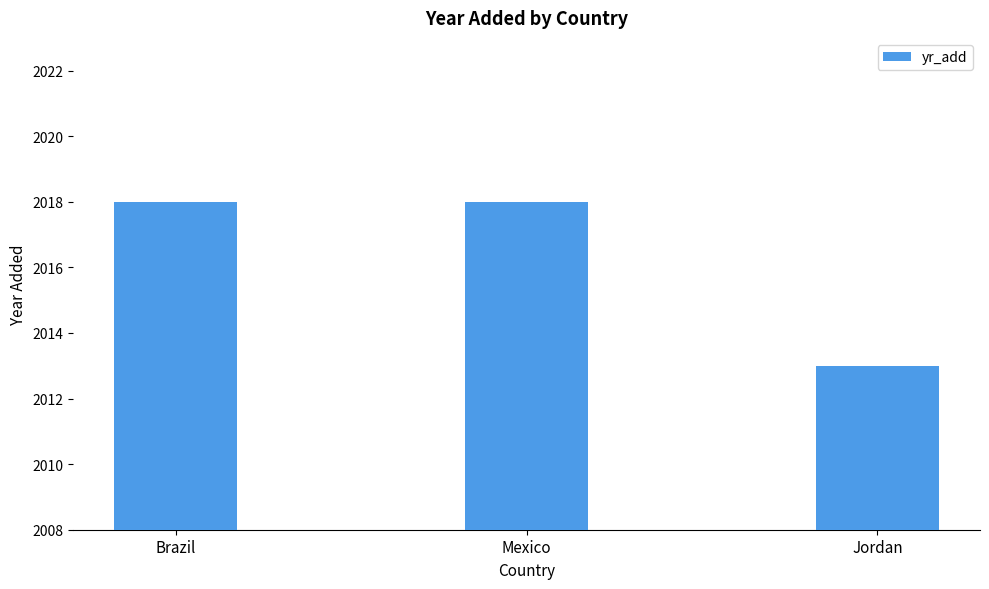

Which label corresponds to the smallest value in the chart?

Jordan